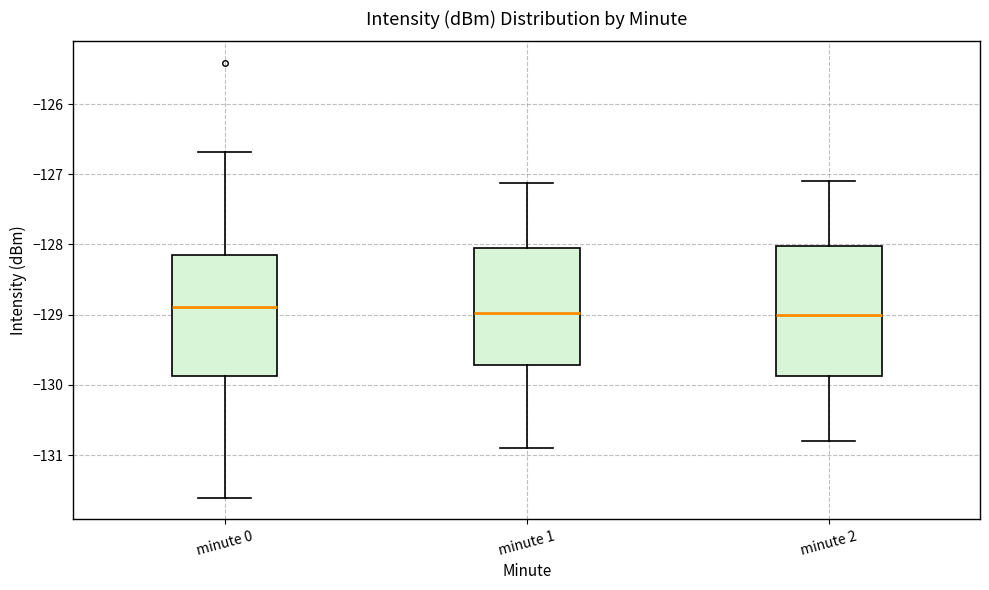

Where does the lower whisker of the box for minute 1 end on the y-axis? The values are not printed on the chart, so give them approximately, as read against the axis.

-130.9